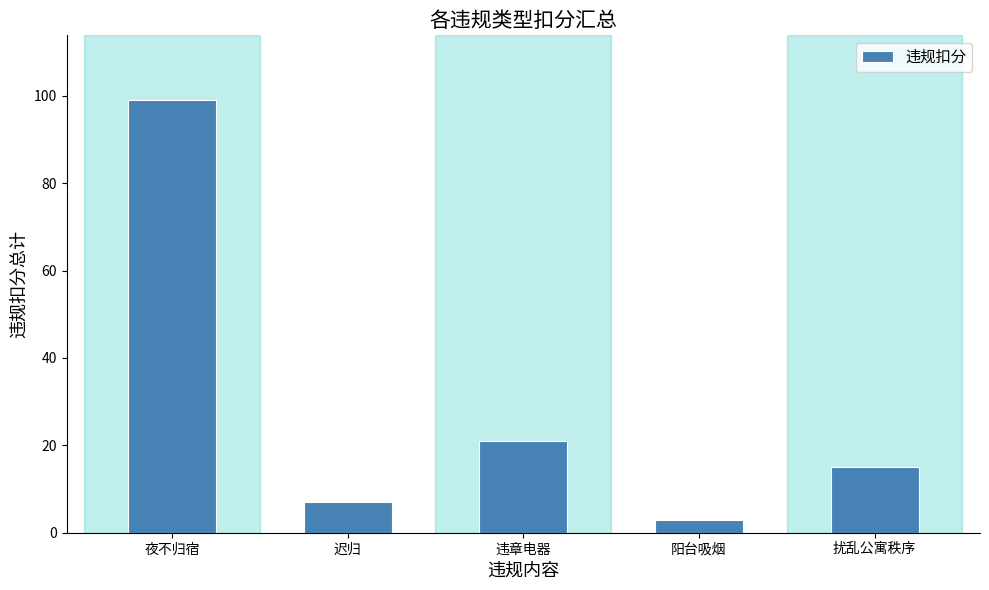

What is the maximum value shown in the chart?

99